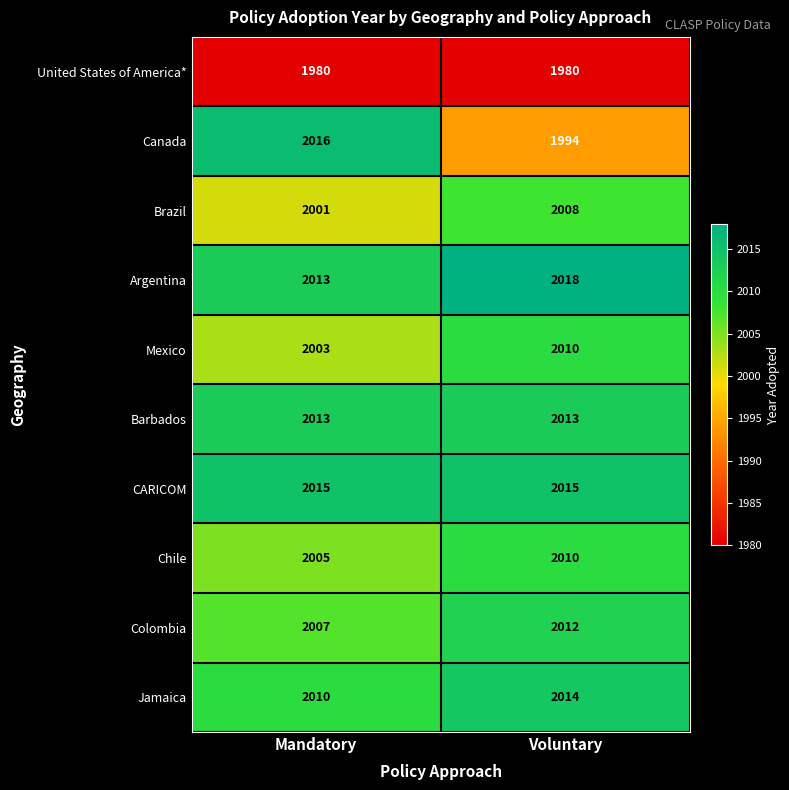

Rank the categories by Canada value from highest to lowest.

Mandatory, Voluntary